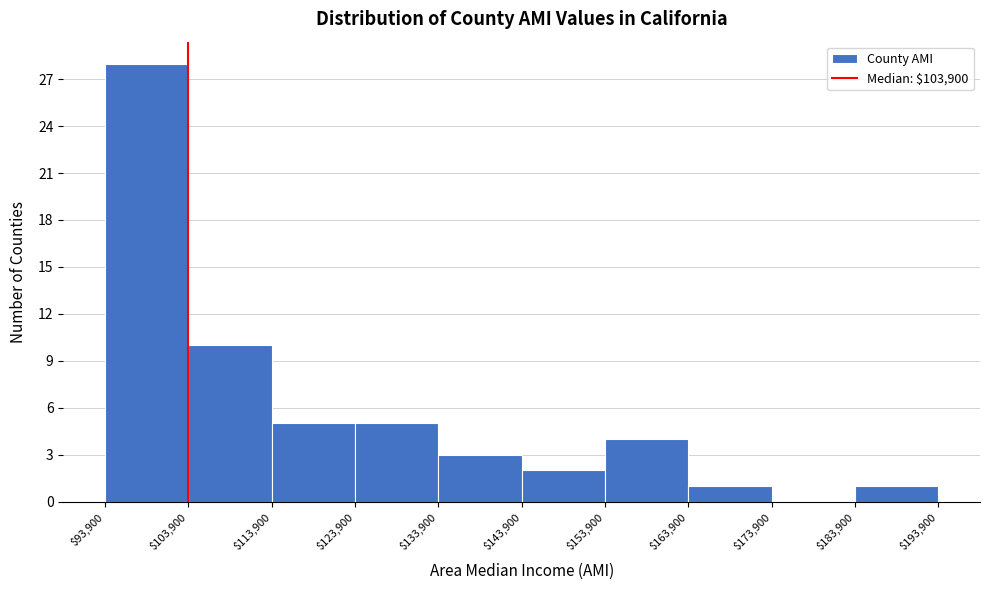

Which range on the x-axis has the tallest bar?

$93,900 to $103,900